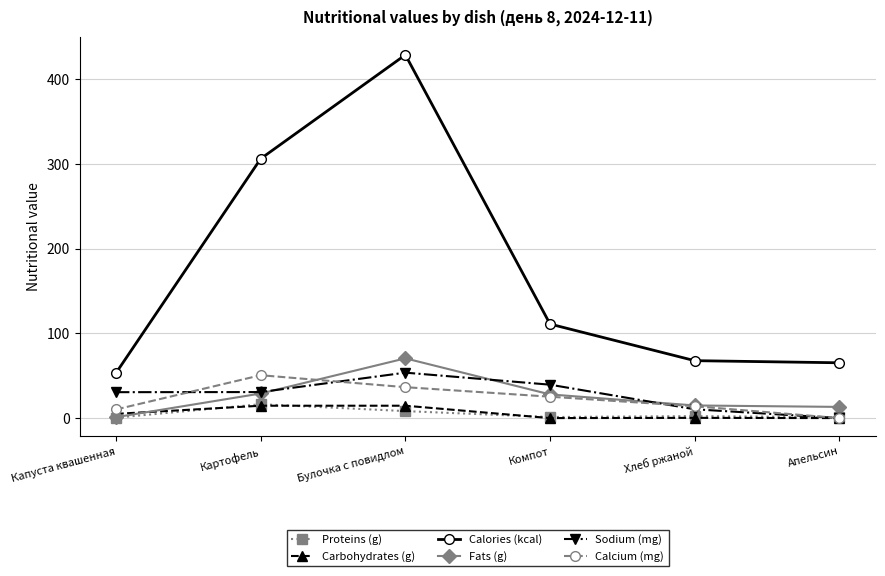

Is this an area chart (filled region under the line)?

No